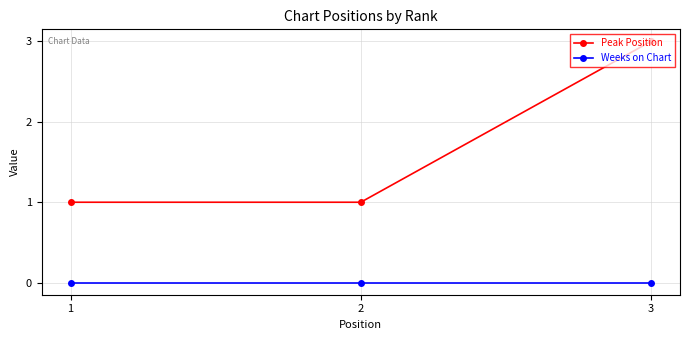

Which series has the largest range (max minus min)?

Peak Position